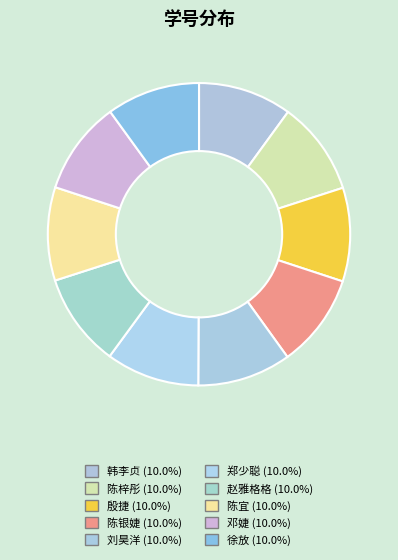

Which slice is the largest?

刘昊洋